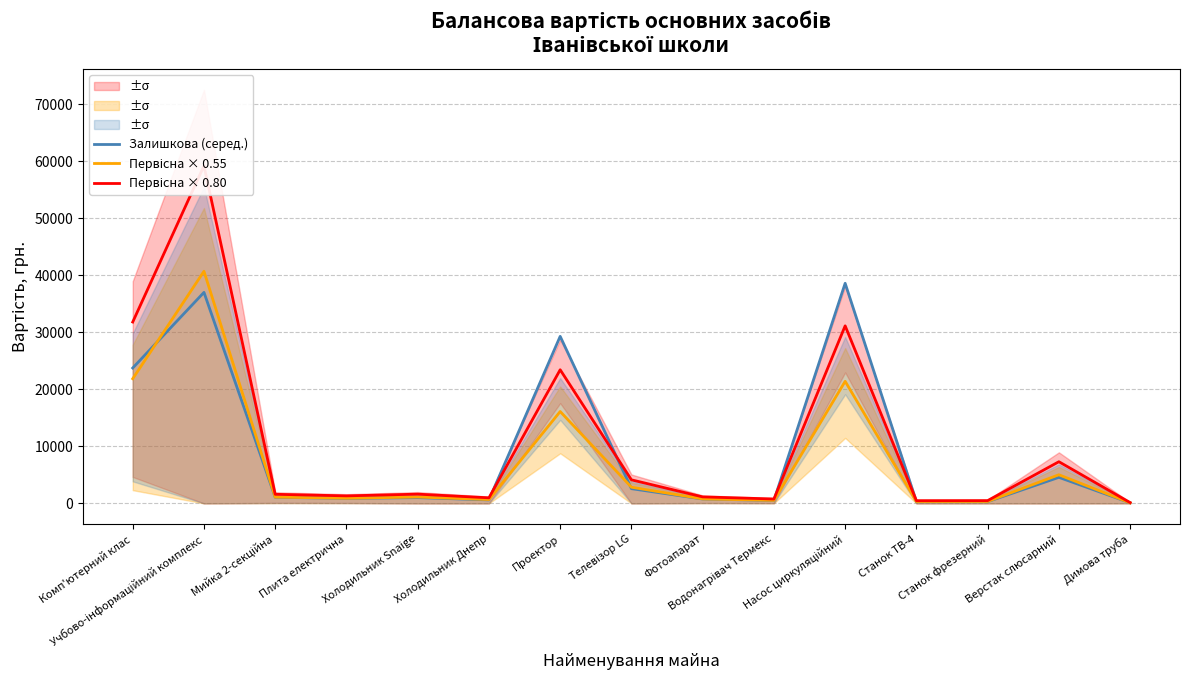

What value does the Первісна × 0.80 series have at Учбово-інформаційний комплекс?

59231.2